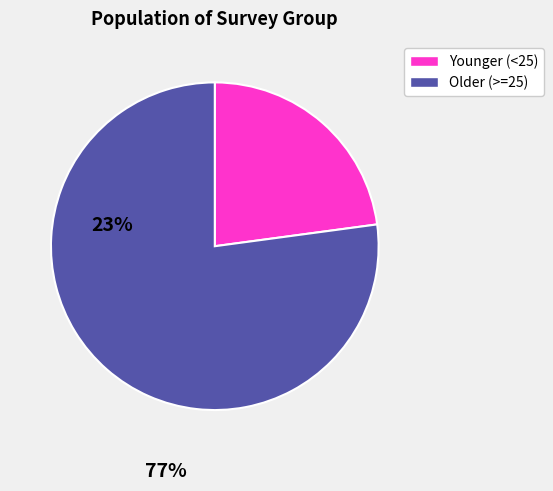

How many segments does this pie chart have?

2